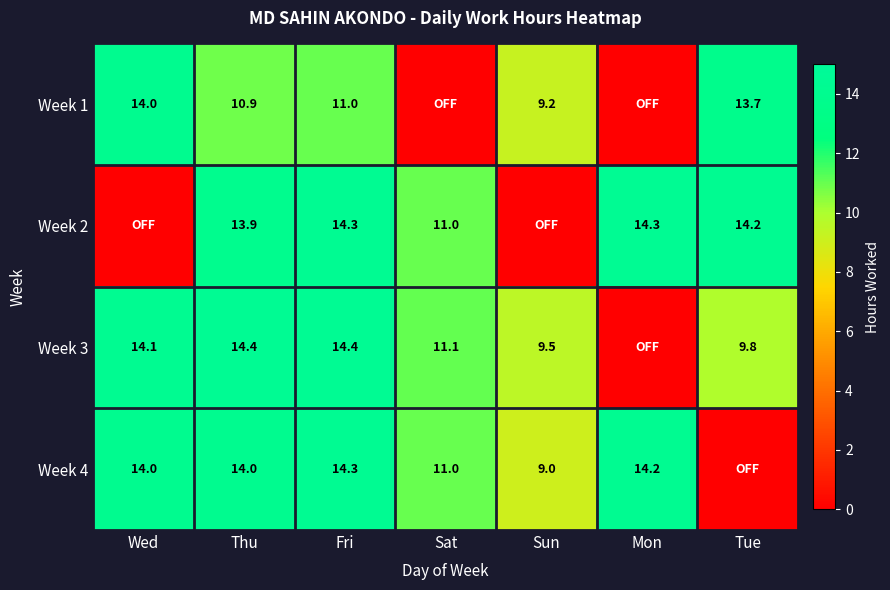

The Week 1 series shows 19.1 at Thu. True or false?

False